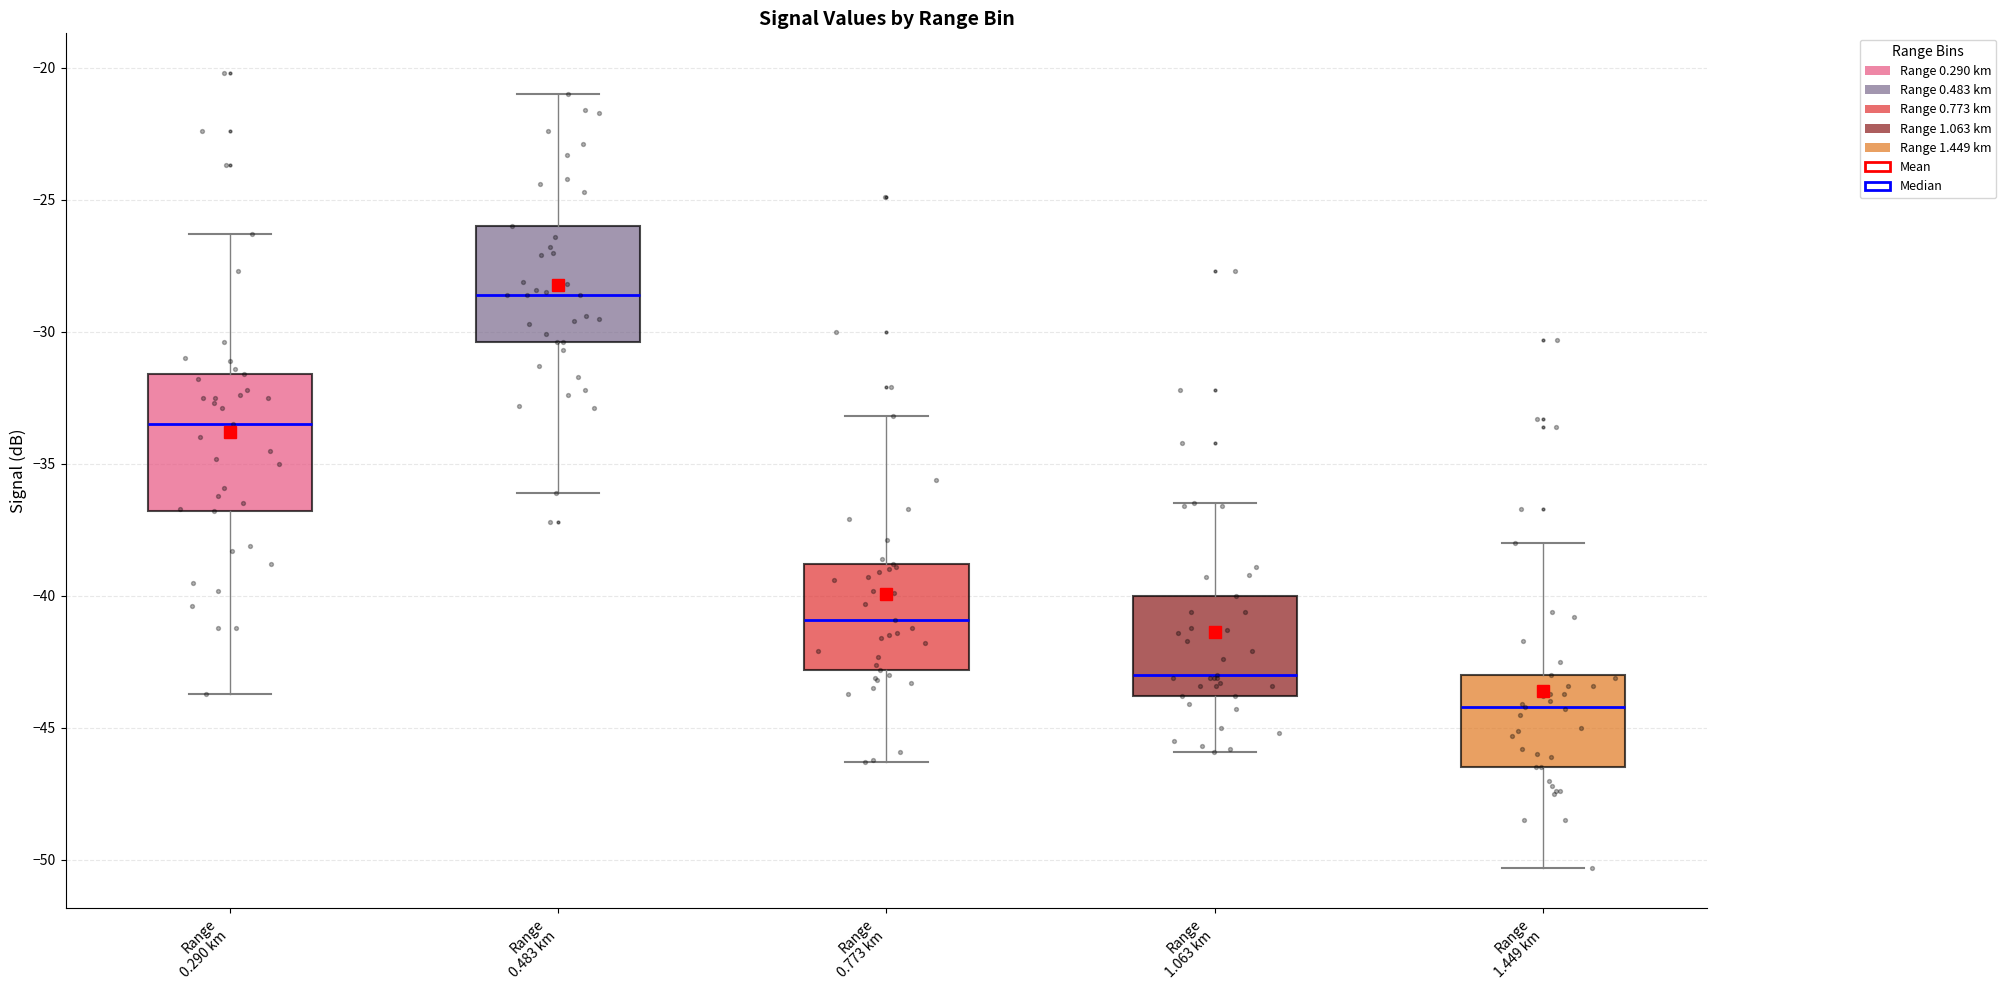

Where does the median line of the box for Range 0.483 km sit on the y-axis? The values are not printed on the chart, so give them approximately, as read against the axis.

-28.5